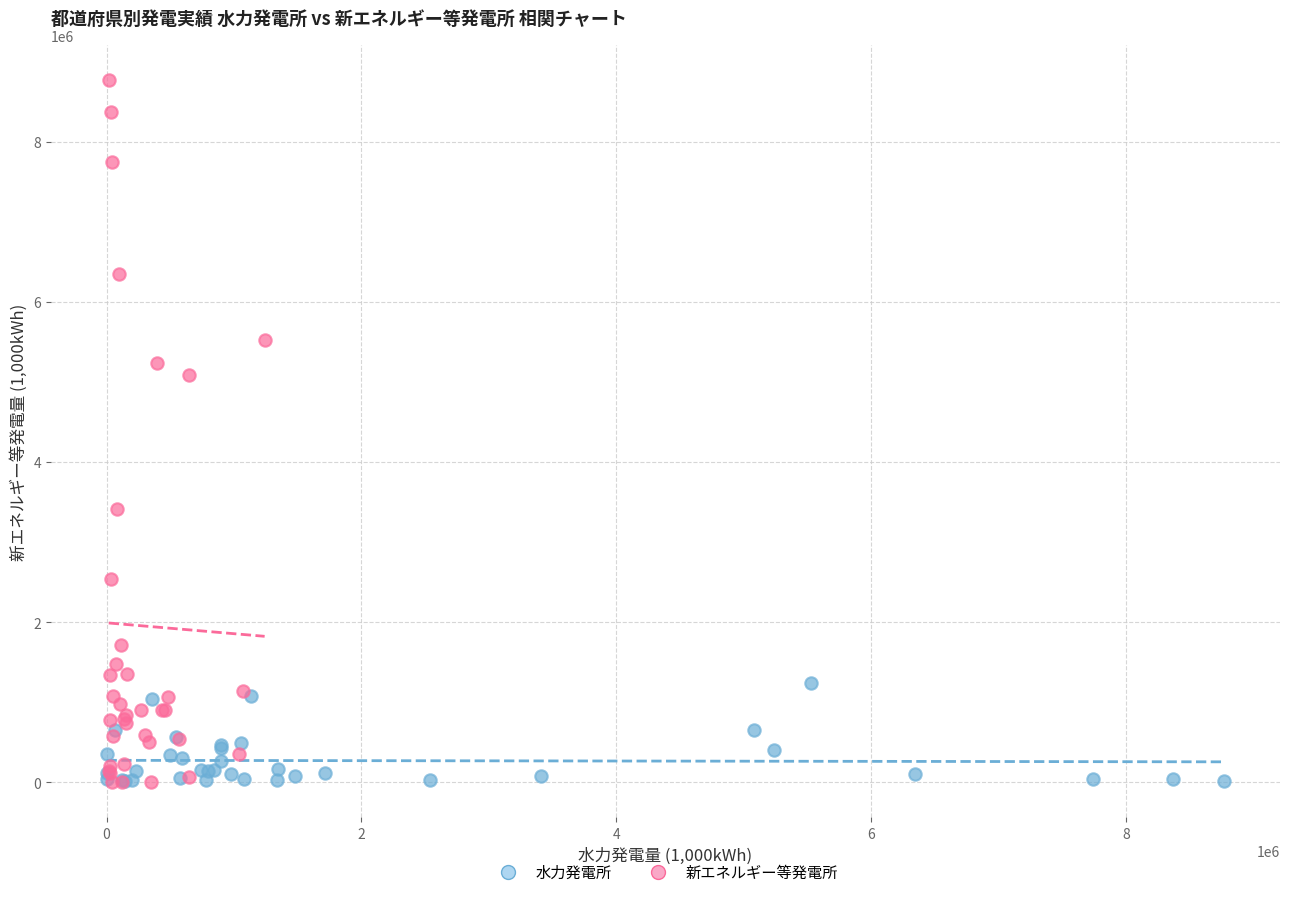

Which series contains the highest Y value?

新エネルギー等発電所